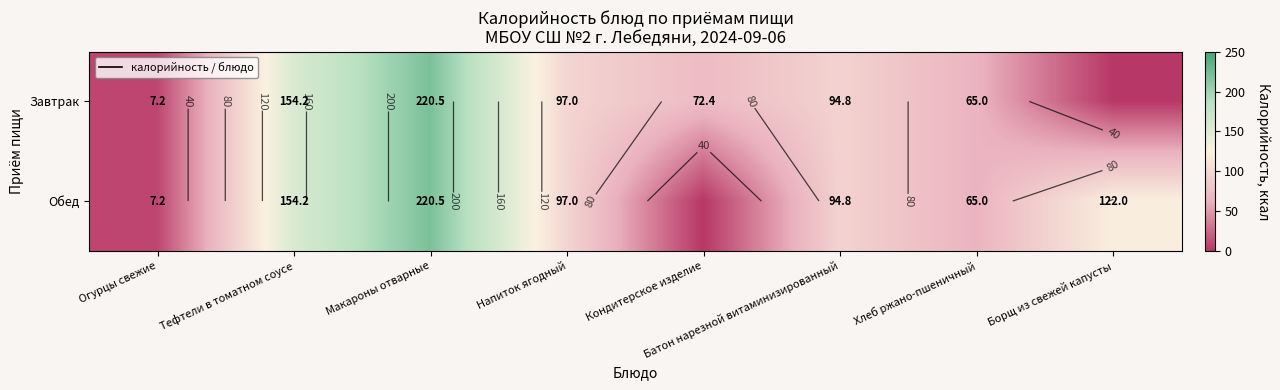

Which series has the widest spread of values?

Завтрак